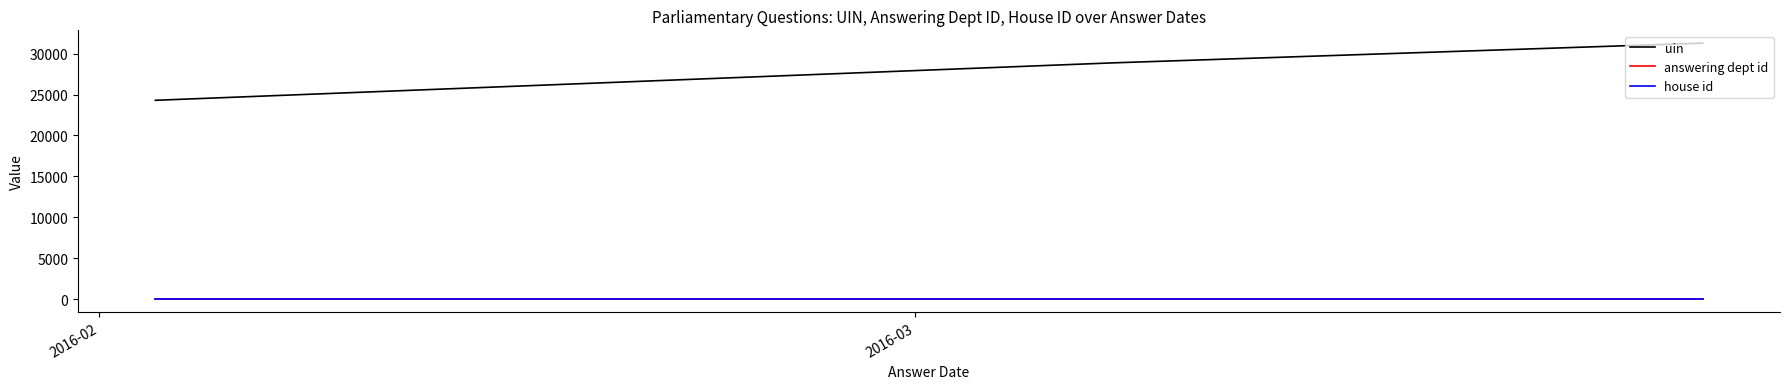

Which series has the widest spread of values?

uin